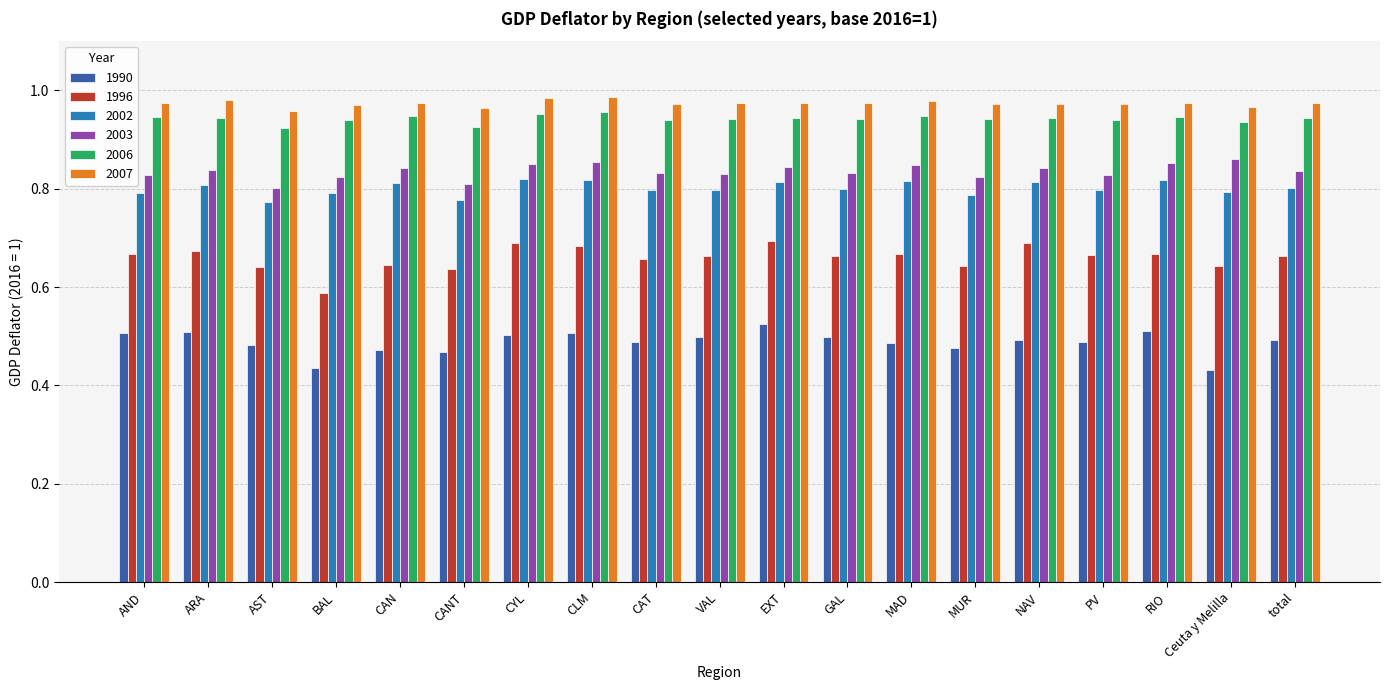

What is the total value across all series at CYL?

4.8